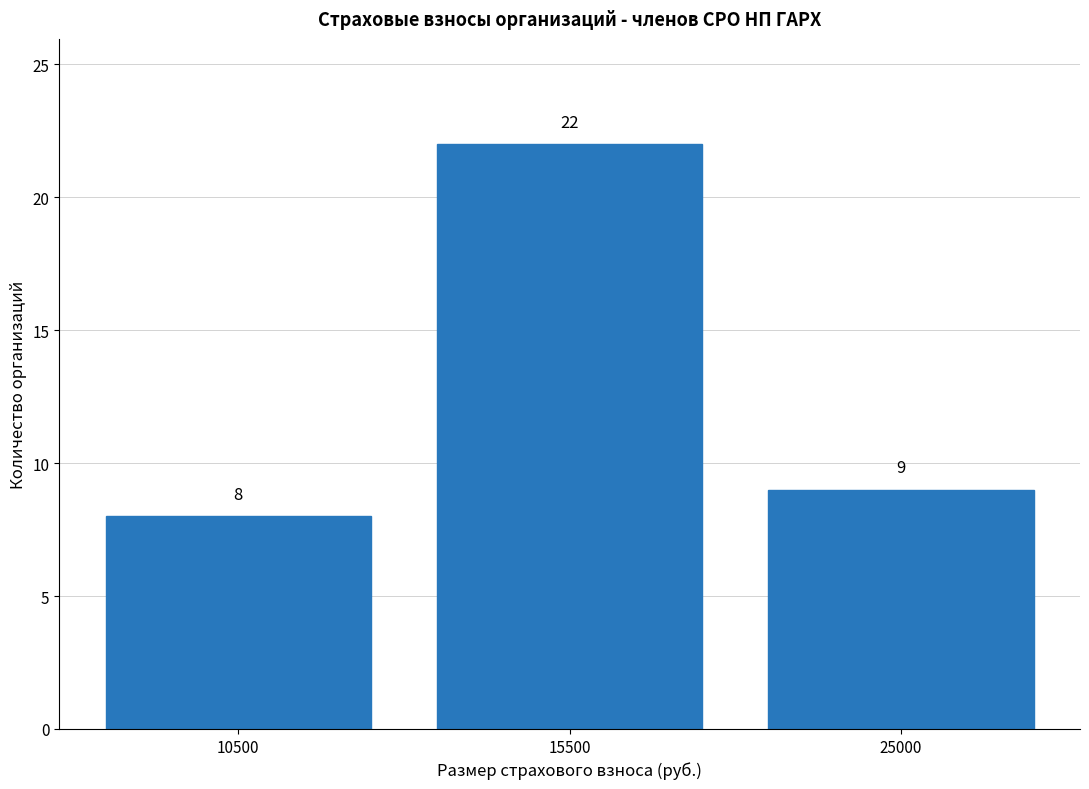

Which category has the lowest value across all series?

10500